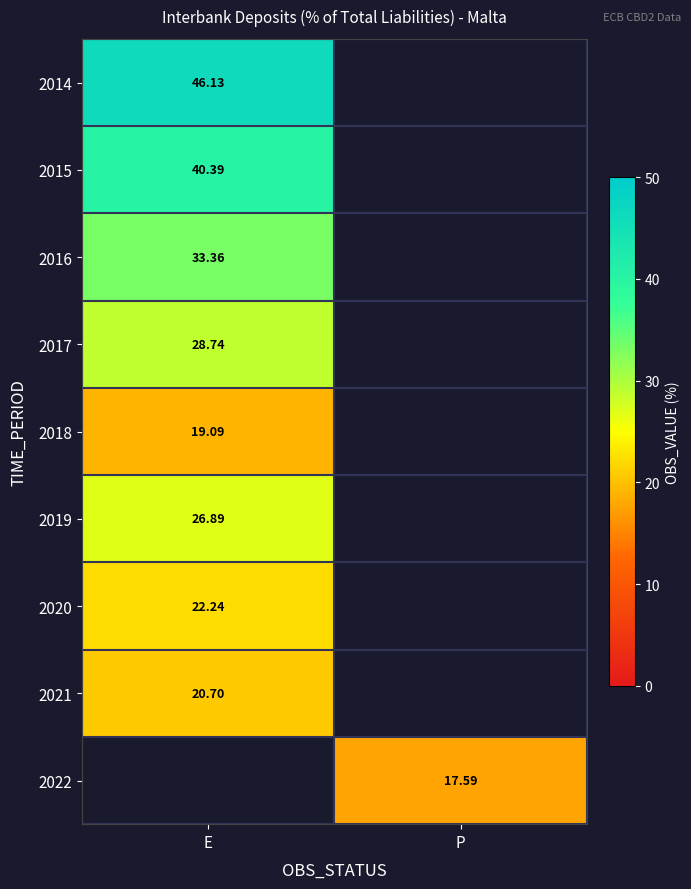

What is the spread (max minus min) of values at E?

27.0